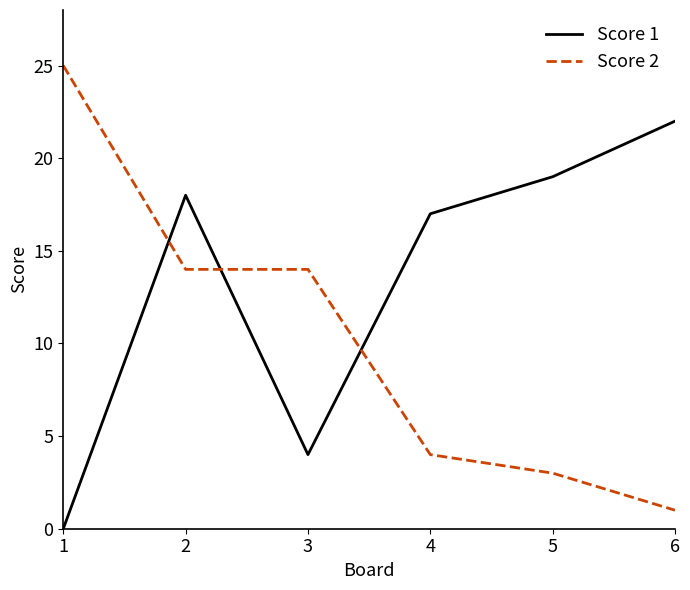

List the series in order of their peak value, highest first.

Score 2, Score 1